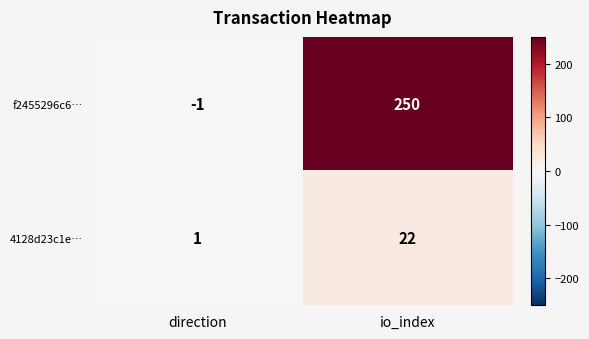

What is the sum of the f2455296c6… values at direction and io_index?

249